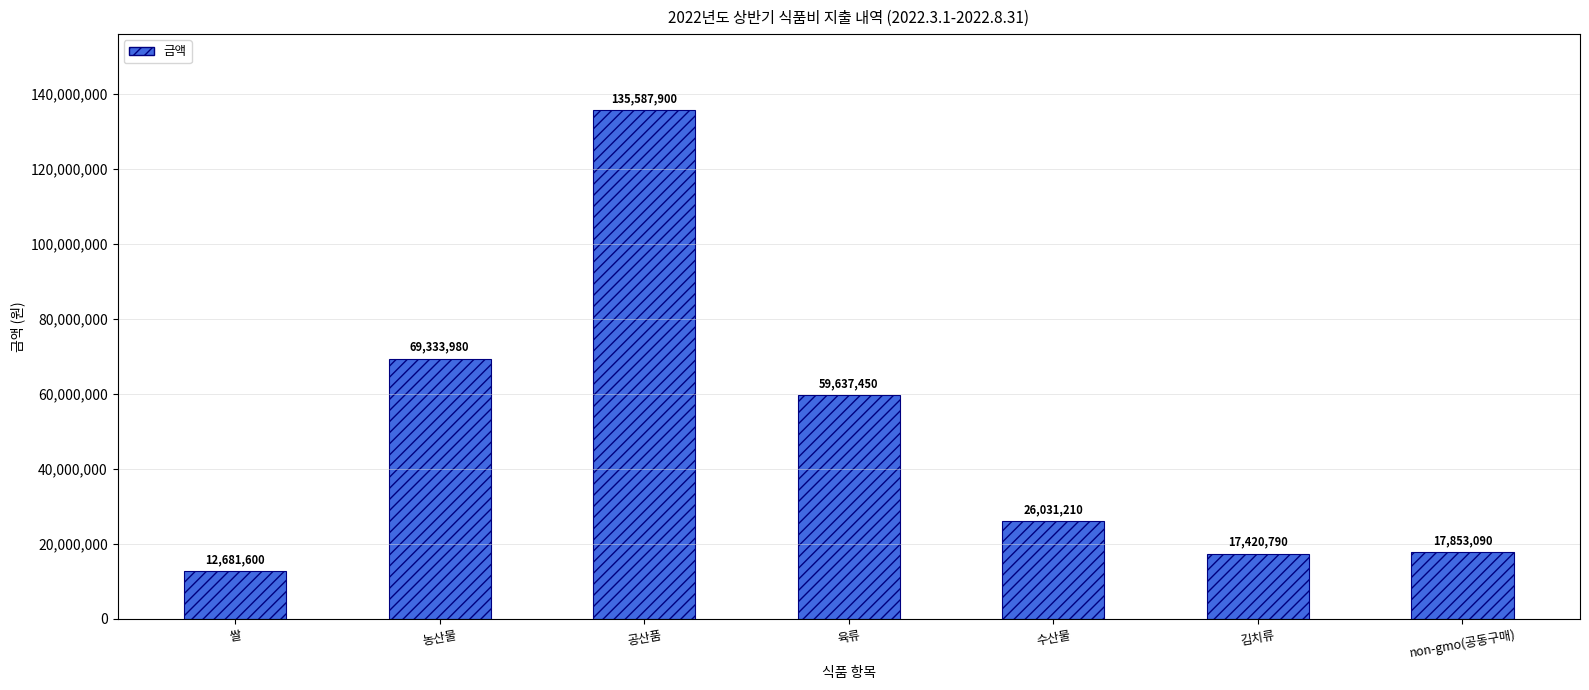

How many bars are there in total?

7